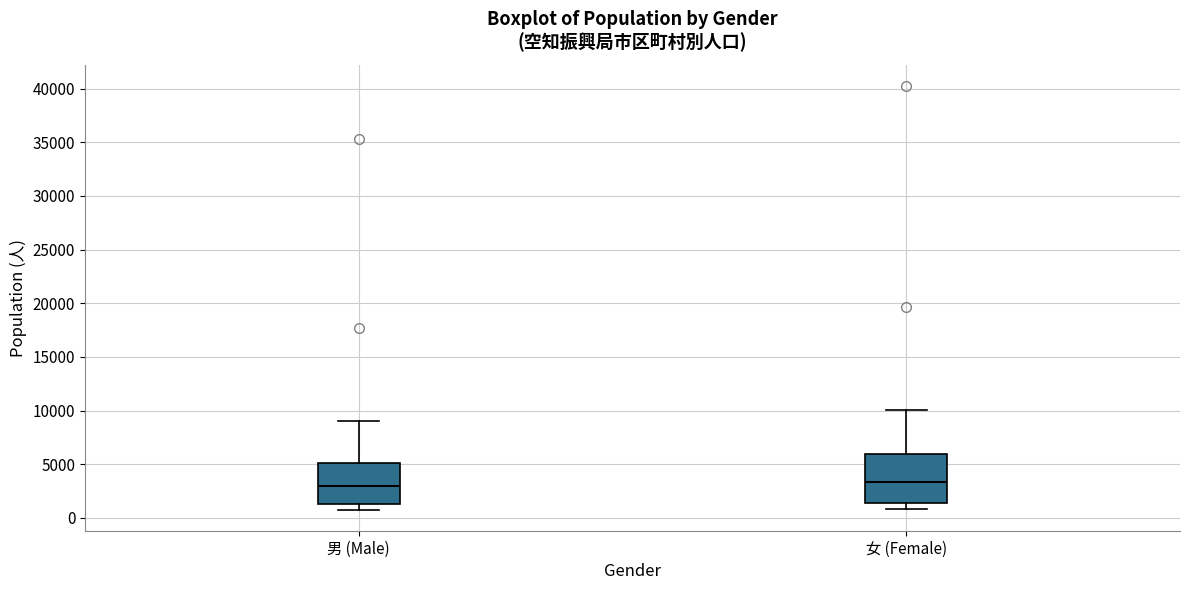

Reading left to right, transcribe this box plot: for each box, give where its median line is, the range the box spans, and where its two whiskers end, as read against the y-axis. The values are not printed on the chart, so give them approximately, as read against the axis.

男 (Male): median 3000, box 1500 to 5000, whiskers 1000 to 9000
女 (Female): median 3500, box 1500 to 6000, whiskers 1000 to 10000